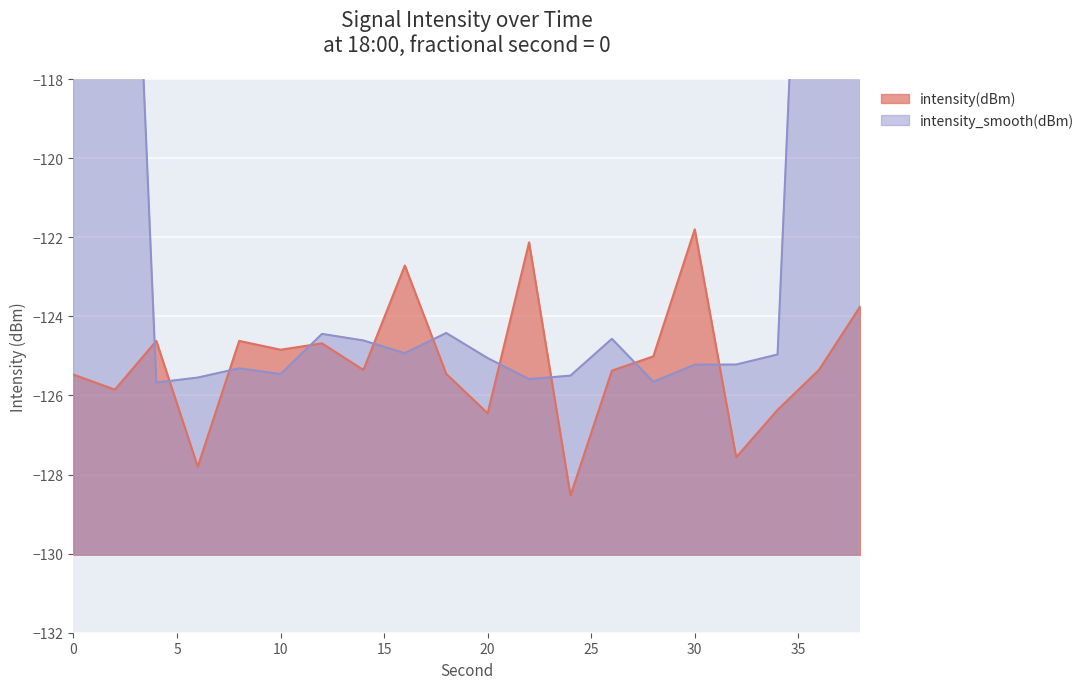

Reading left to right, list all the values displayed in this chart.

-125.5	-125.9	-124.6	-127.8	-124.6	-124.8	-124.7	-125.4	-122.7	-125.5	-126.5	-122.1	-128.5	-125.4	-125.0	-121.8	-127.6	-126.4	-125.4	-123.7